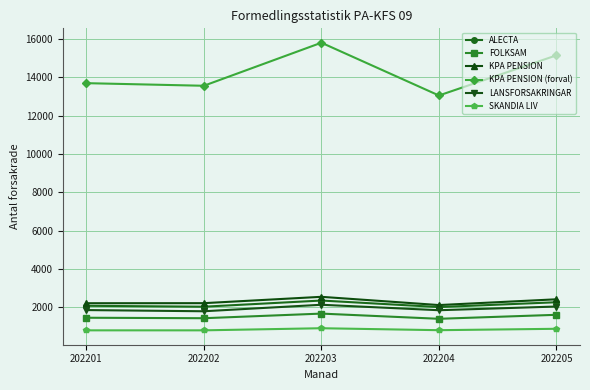

What is the difference between the SKANDIA LIV values at 202201 and 202204?

8